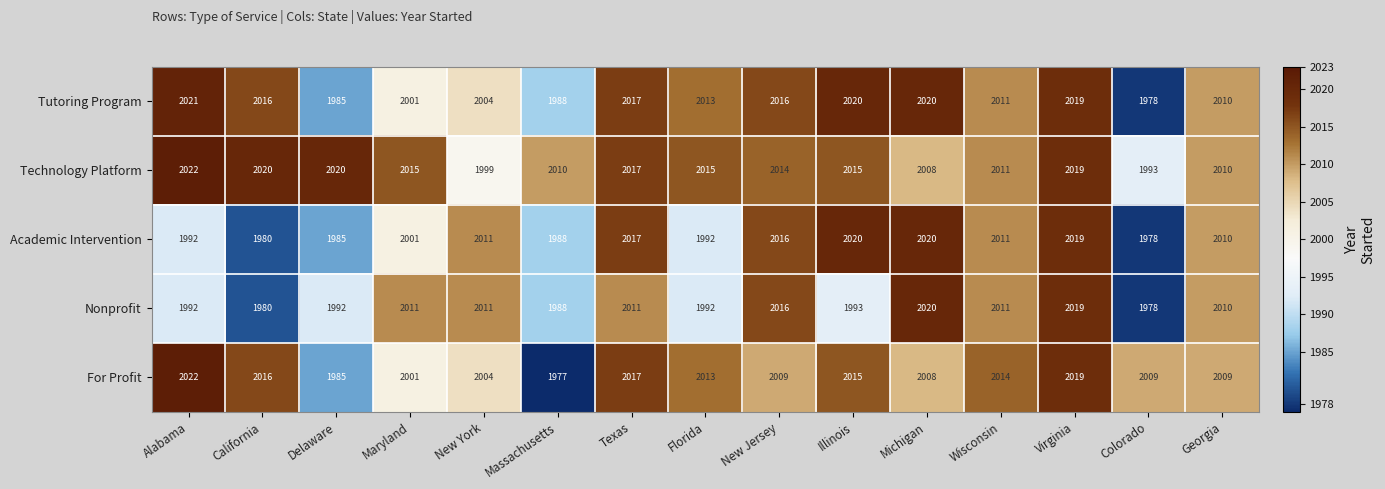

What is the spread (max minus min) of values at Wisconsin?

3